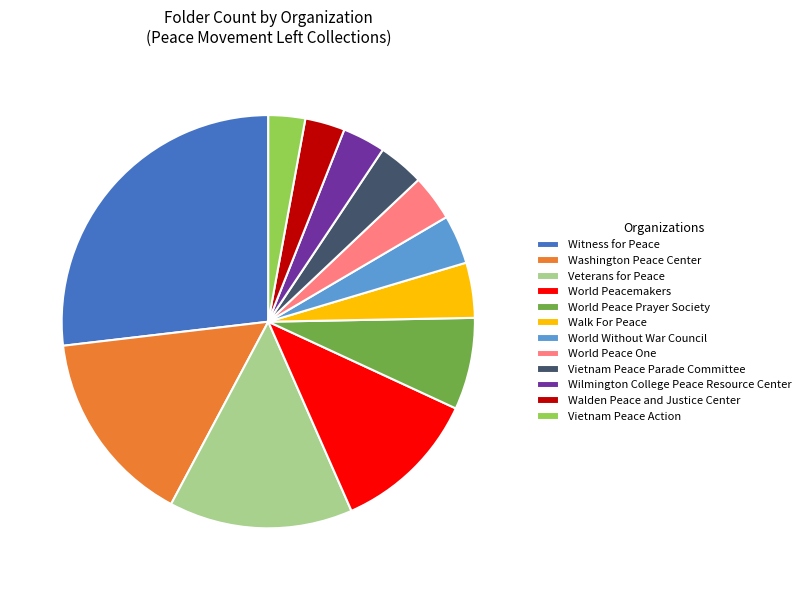

Combined, do Walden Peace and Justice Center and Walk For Peace account for over 50%?

No